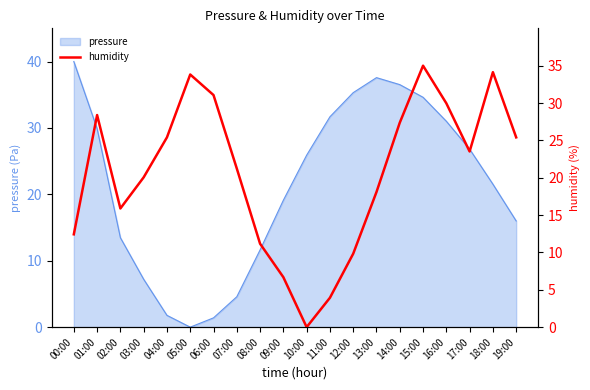

What is the average value?

20.7